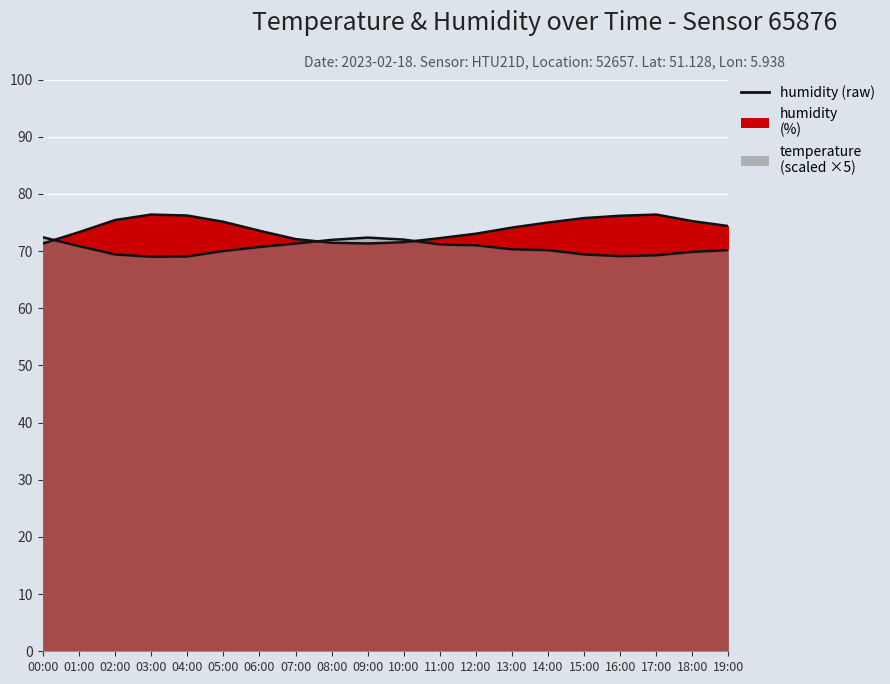

What is the difference between the temperature values at 02:00 and 17:00?

0.2